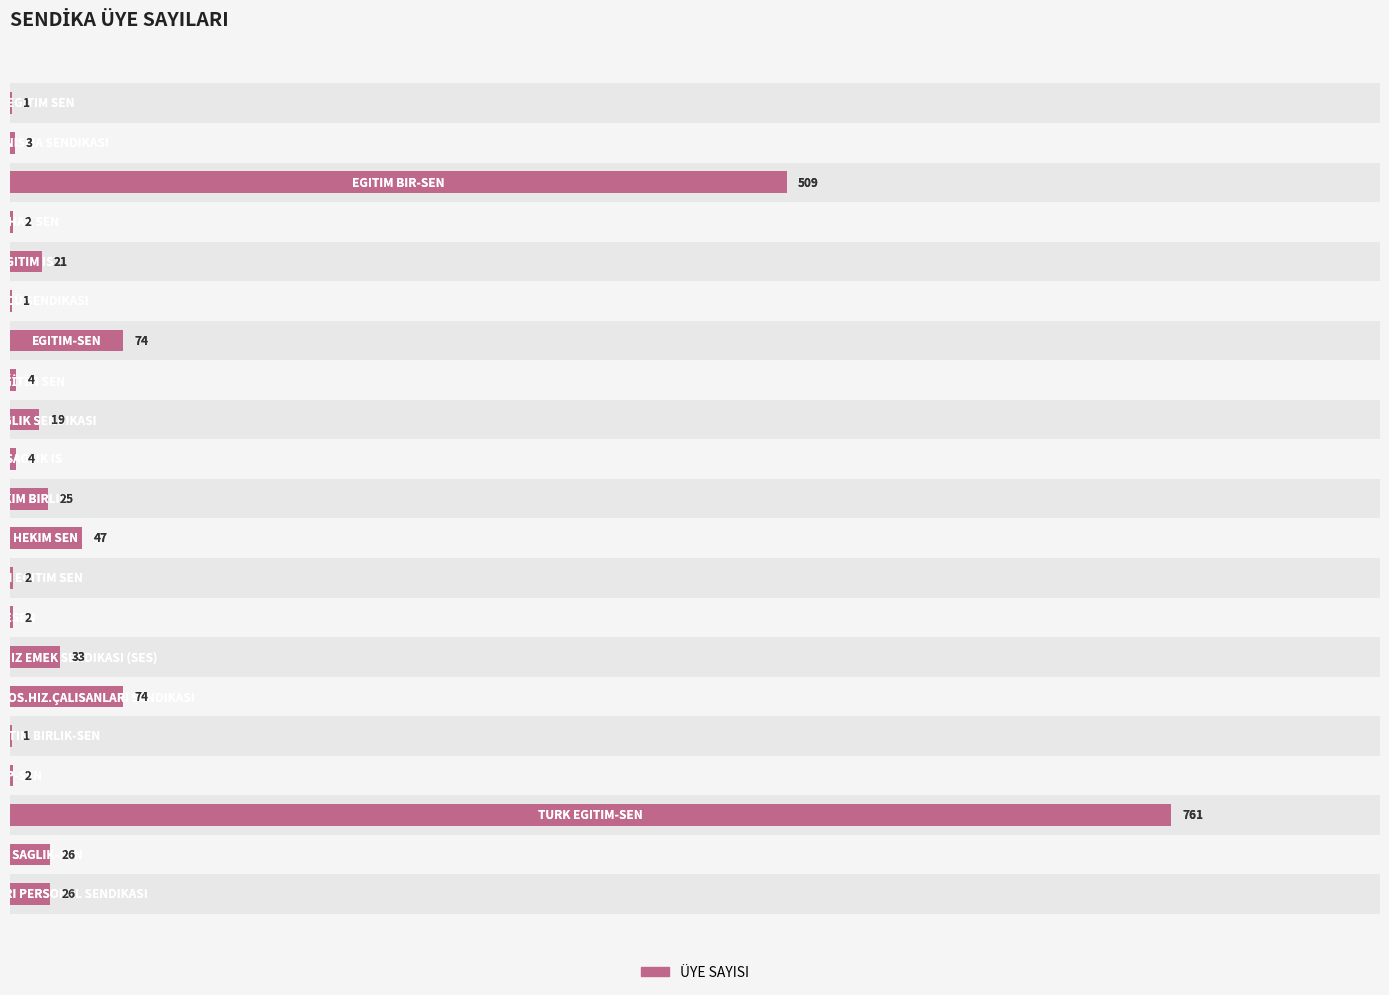

Reading right to left, what are all the values shown in this chart?

26	26	761	2	1	74	33	2	2	47	25	4	19	4	74	1	21	2	509	3	1